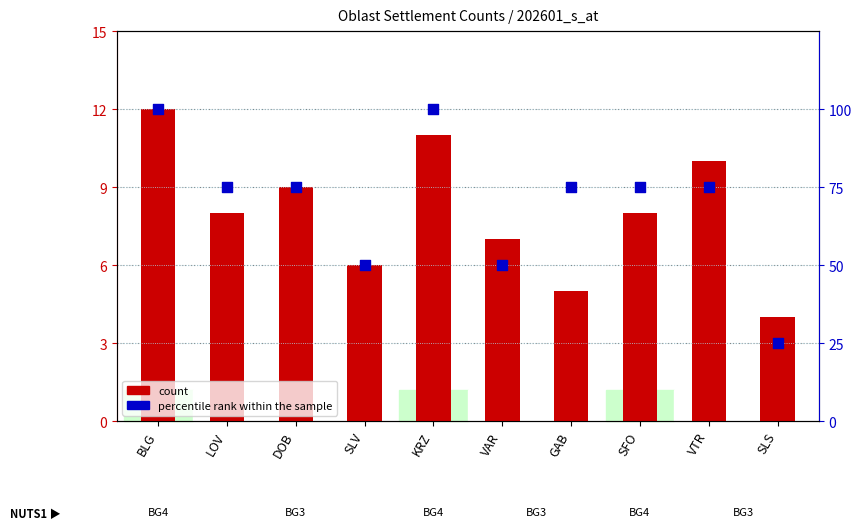

Which series contains the lowest Y value?

count